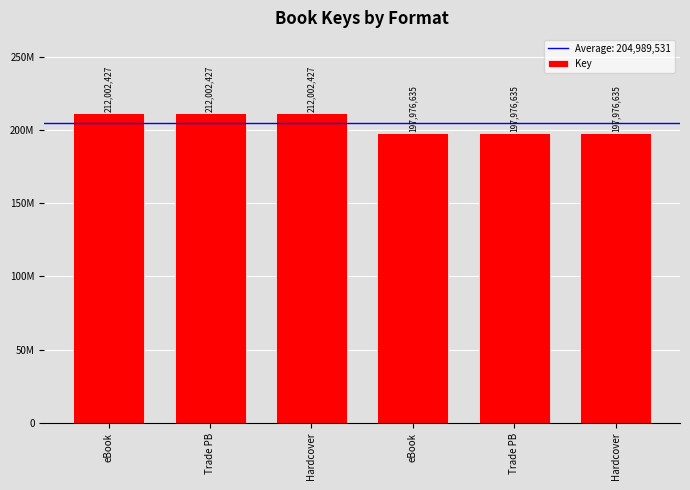

List the labels in order of value, smallest first.

eBook, Trade PB, Hardcover, eBook, Trade PB, Hardcover